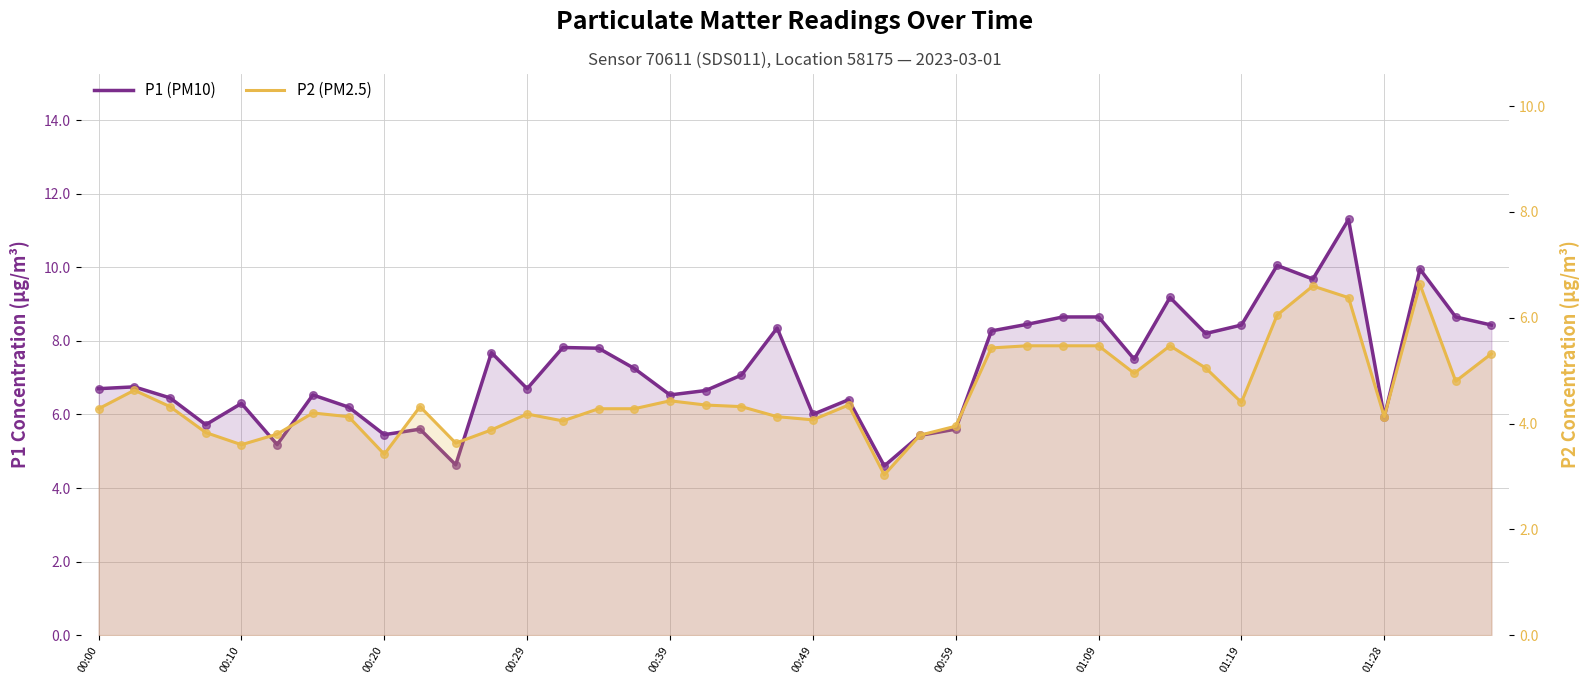

Which series reaches the minimum Y coordinate?

P2 (PM2.5)